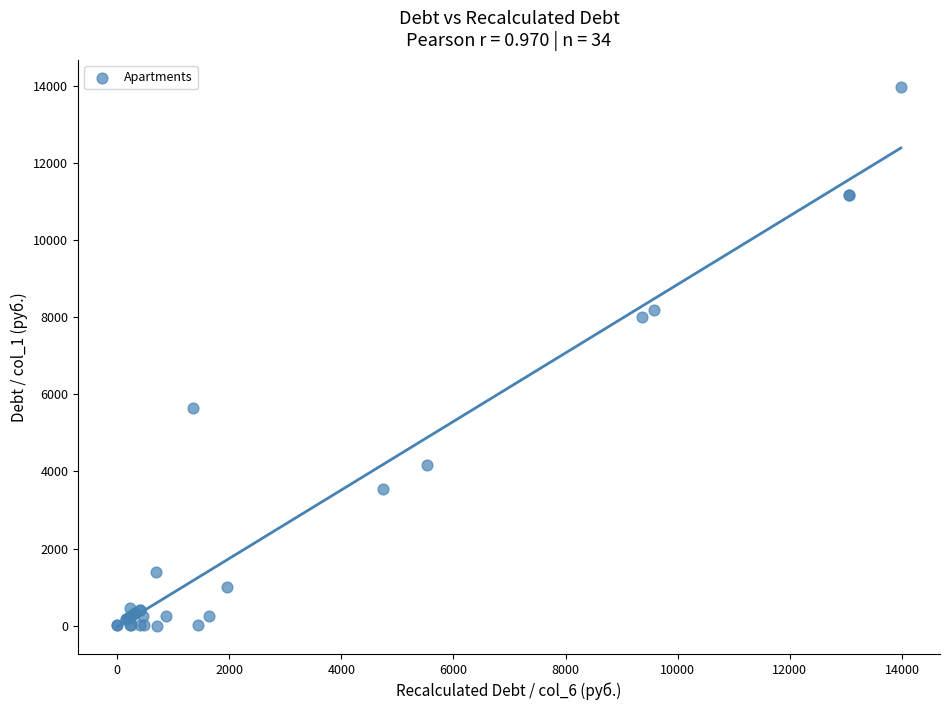

What Y value in the scatter plot is closest to 6988?

8006.4